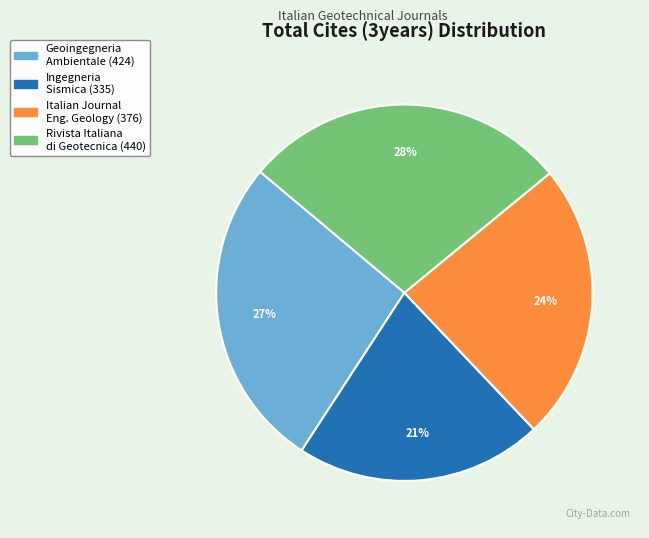

Does any single category account for the majority?

No